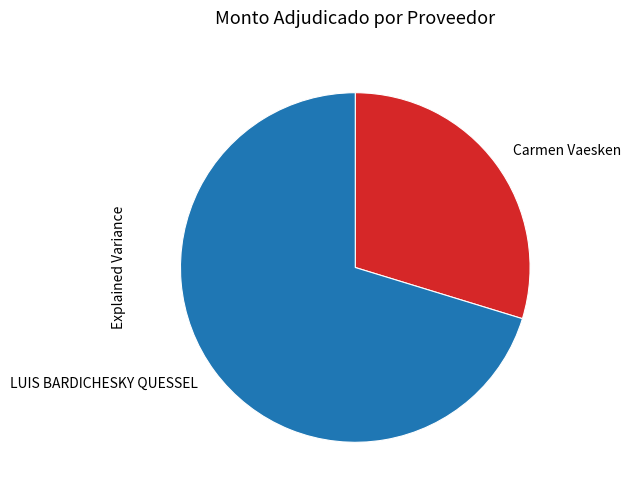

What is the ratio of the value at LUIS BARDICHESKY QUESSEL to the value at Carmen Vaesken?

2.4